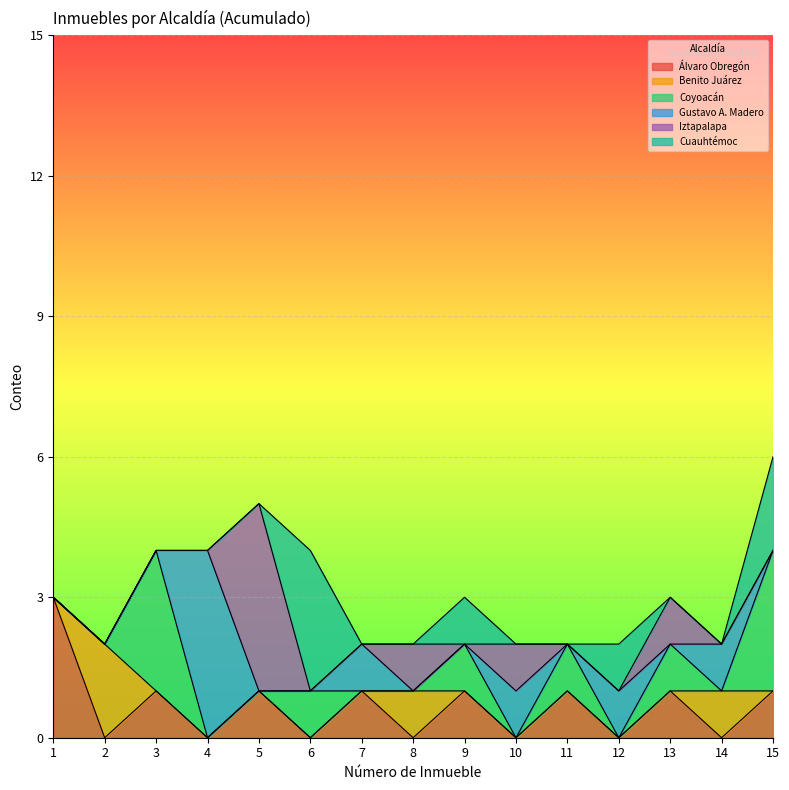

At how many categories does at least one series exceed 3?

2